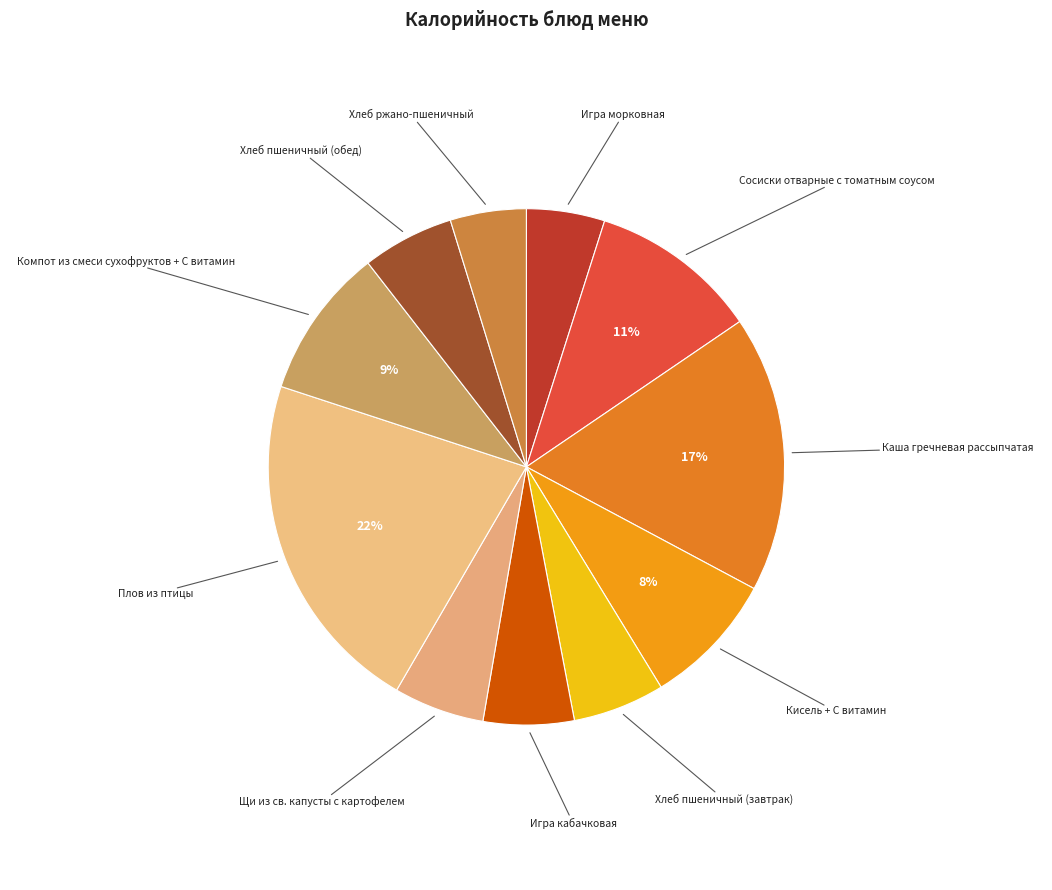

Rank the categories by value from highest to lowest.

Плов из птицы, Каша гречневая рассыпчатая, Сосиски отварные с томатным соусом, Компот из смеси сухофруктов + С витамин, Кисель + С витамин, Хлеб пшеничный (завтрак), Хлеб пшеничный (обед), Игра кабачковая, Щи из св. капусты с картофелем, Игра морковная, Хлеб ржано-пшеничный